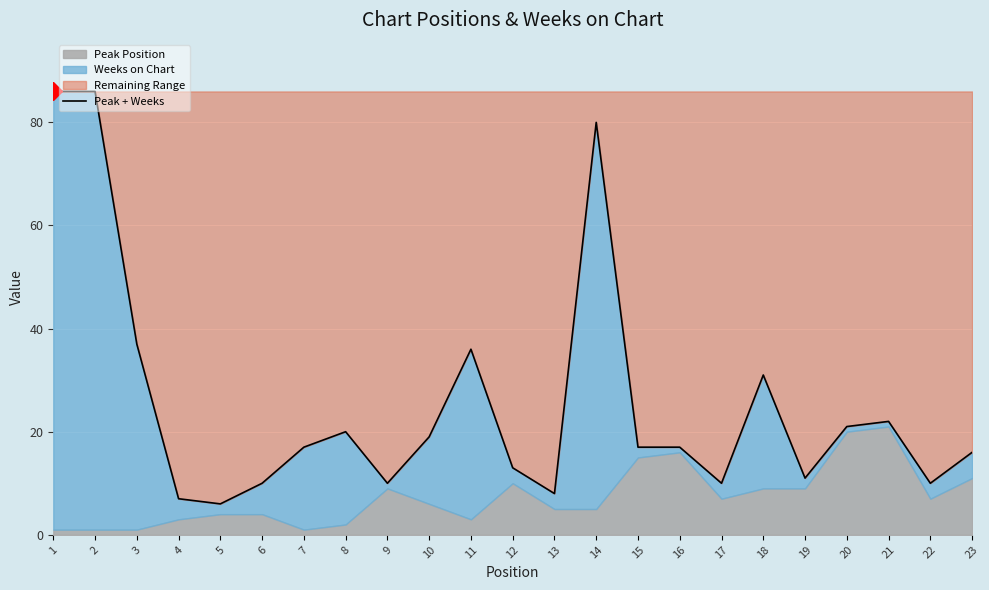

Is it true that the value at 10 is 4?

False